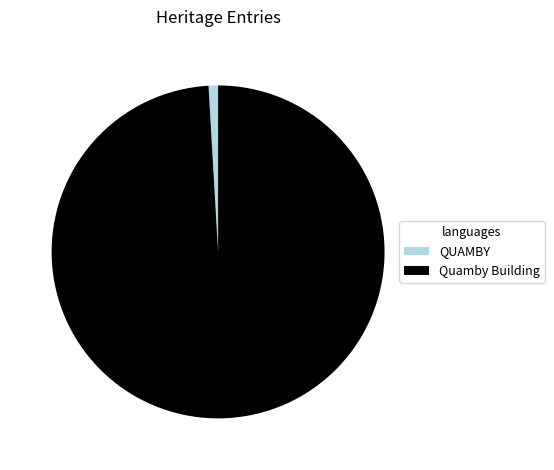

Is there any slice that represents more than half of the pie?

Yes